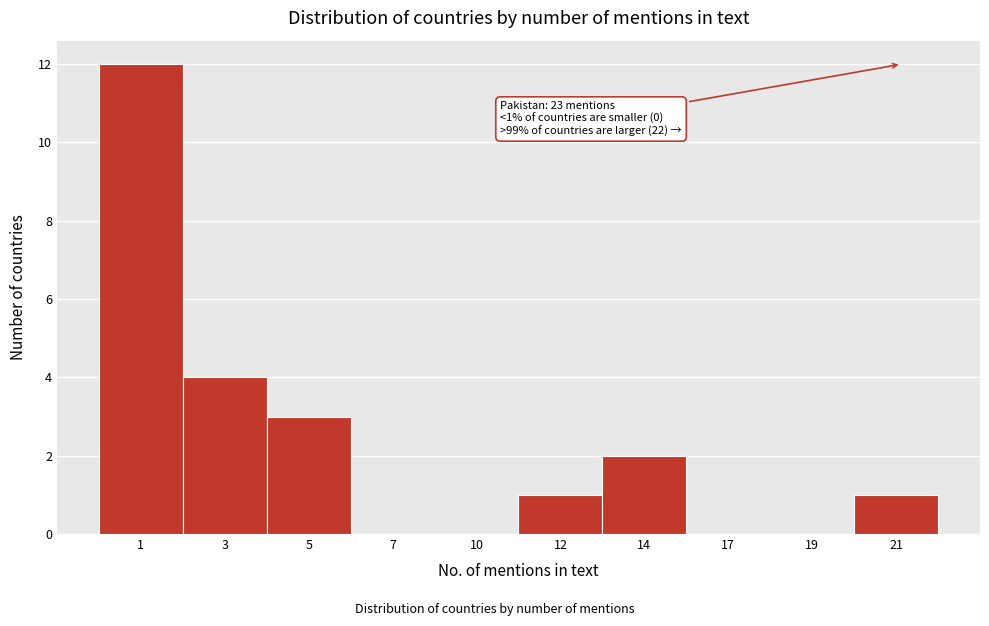

Reading left to right, extract all data points from this chart.

1=12	3=4	5=3	7=0	10=0	12=1	14=2	17=0	19=0	21=1